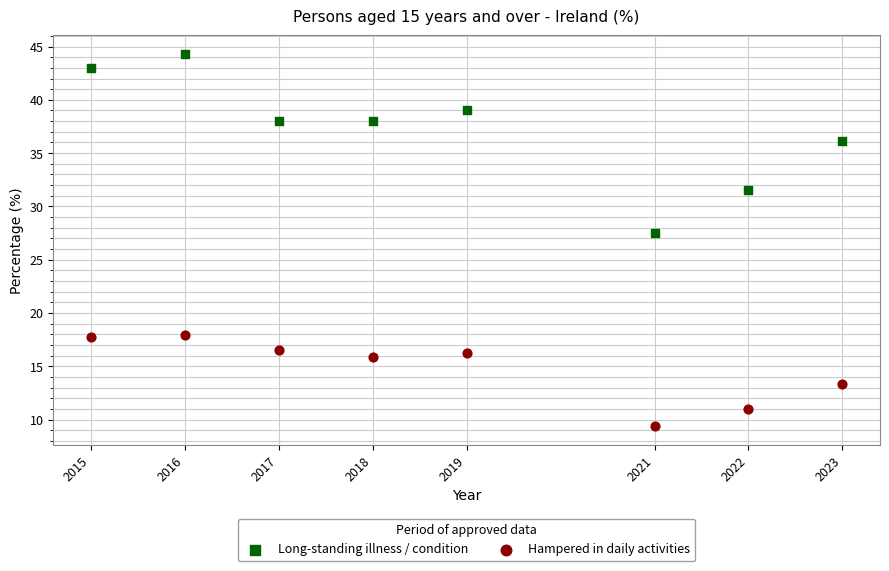

Which series has the widest spread of Y values?

Long-standing illness / condition